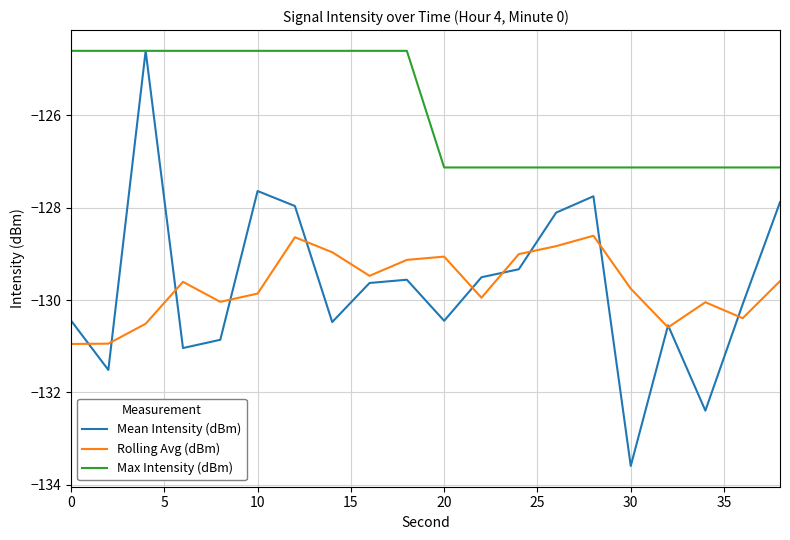

True or false: Rolling Avg (dBm) and Max Intensity (dBm) cross at least once.

False